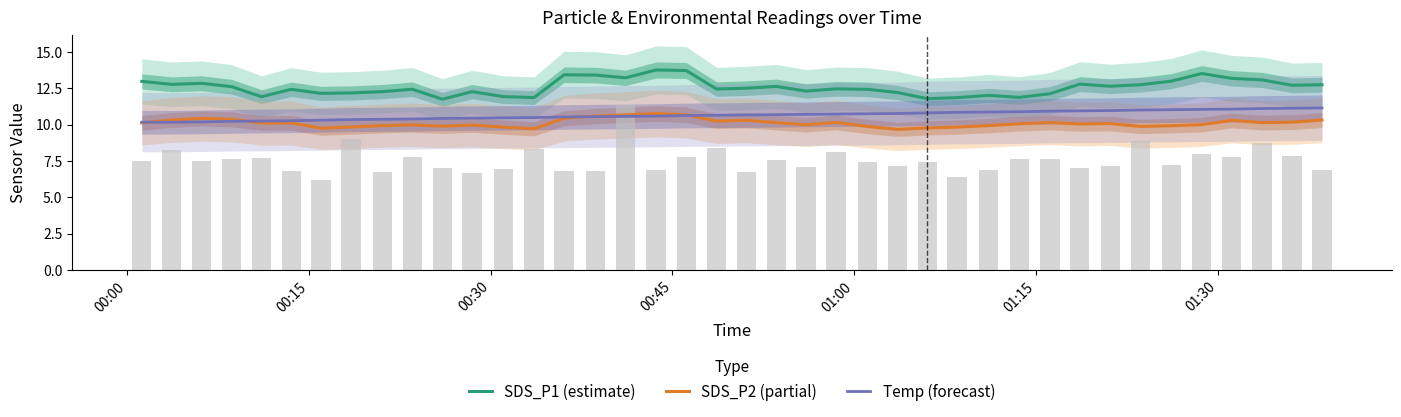

Which series has the largest total across all categories?

SDS_P1 (estimate)